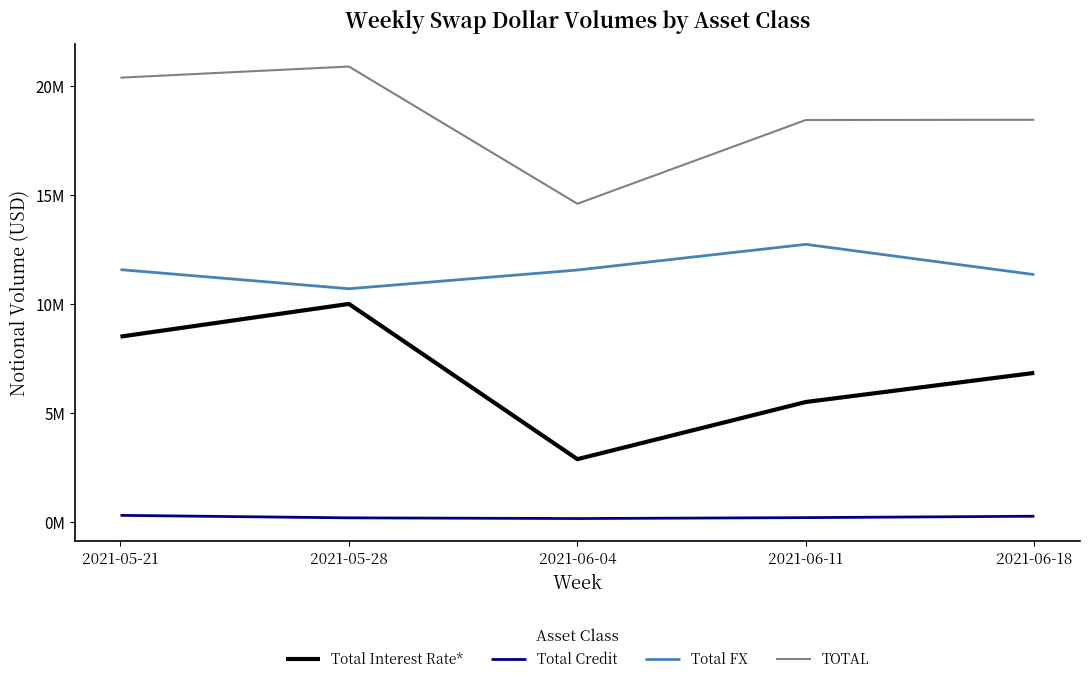

What are all the series names shown in the legend?

Total Interest Rate*, Total Credit, Total FX, TOTAL